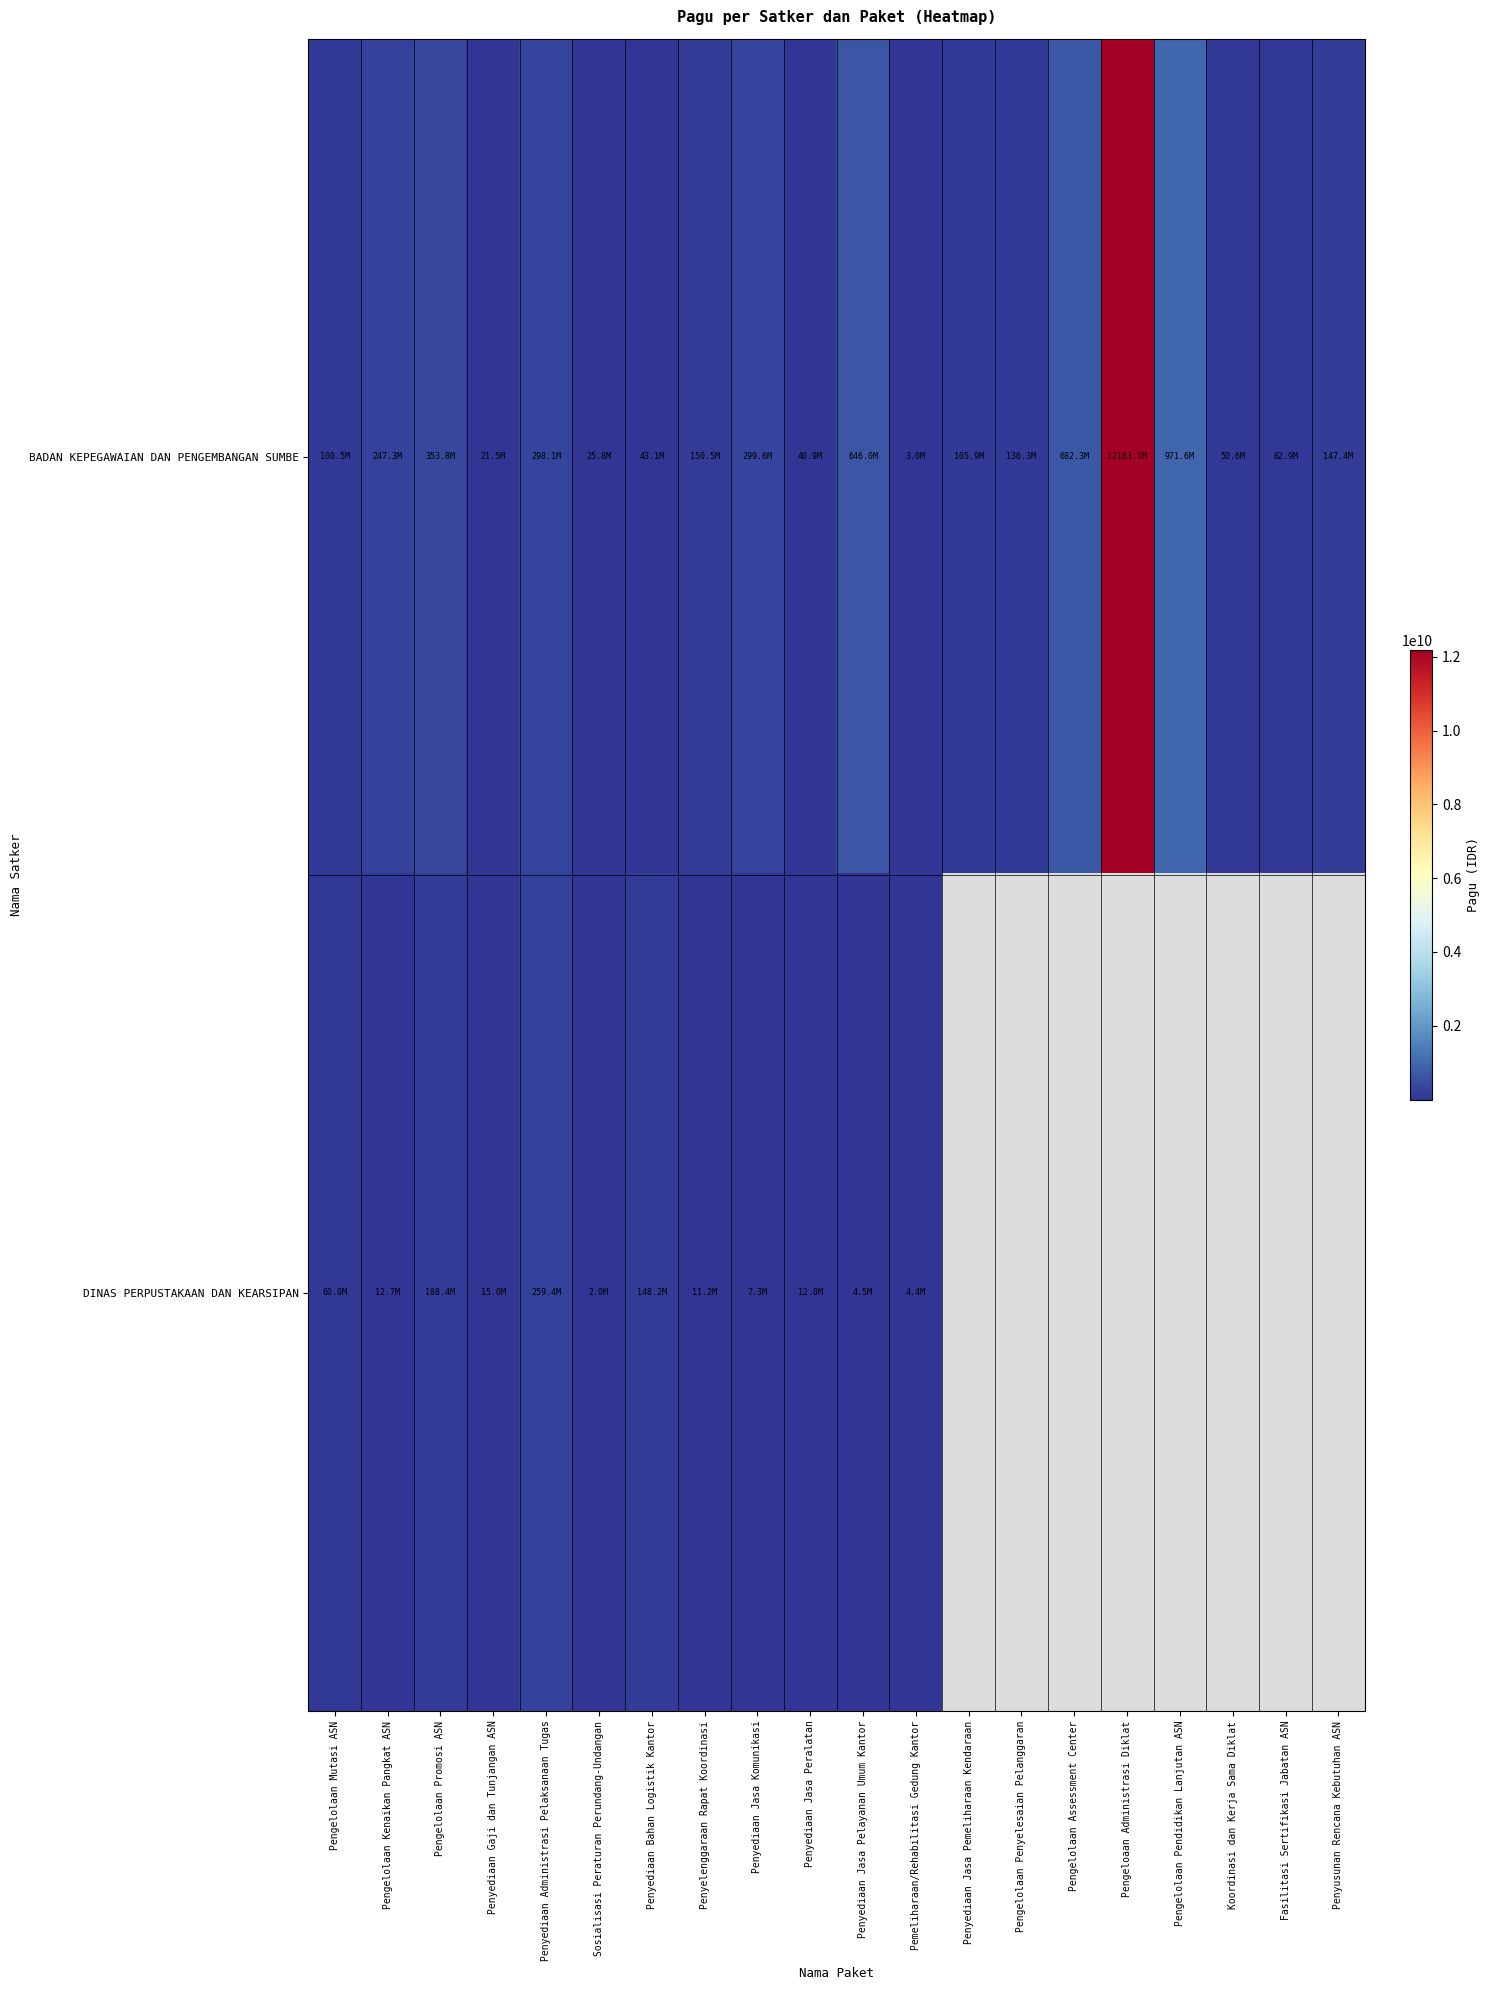

Which category has the lowest value in the BADAN KEPEGAWAIAN DAN PENGEMBANGAN SUMBE series?

Pemeliharaan/Rehabilitasi Gedung Kantor